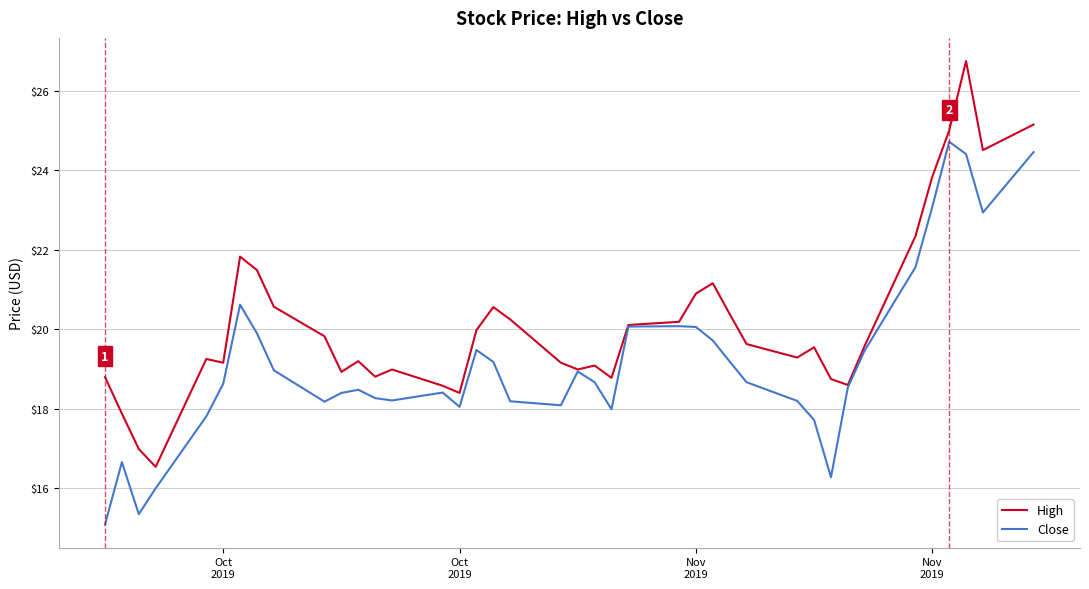

What are all the series names shown in the legend?

High, Close